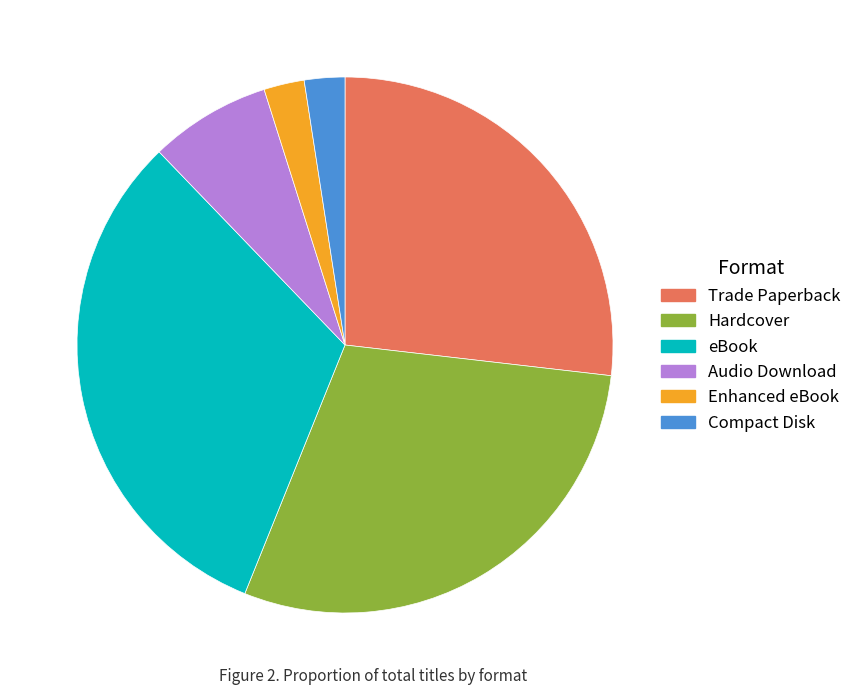

True or false: Trade Paperback accounts for 39% of the total.

False